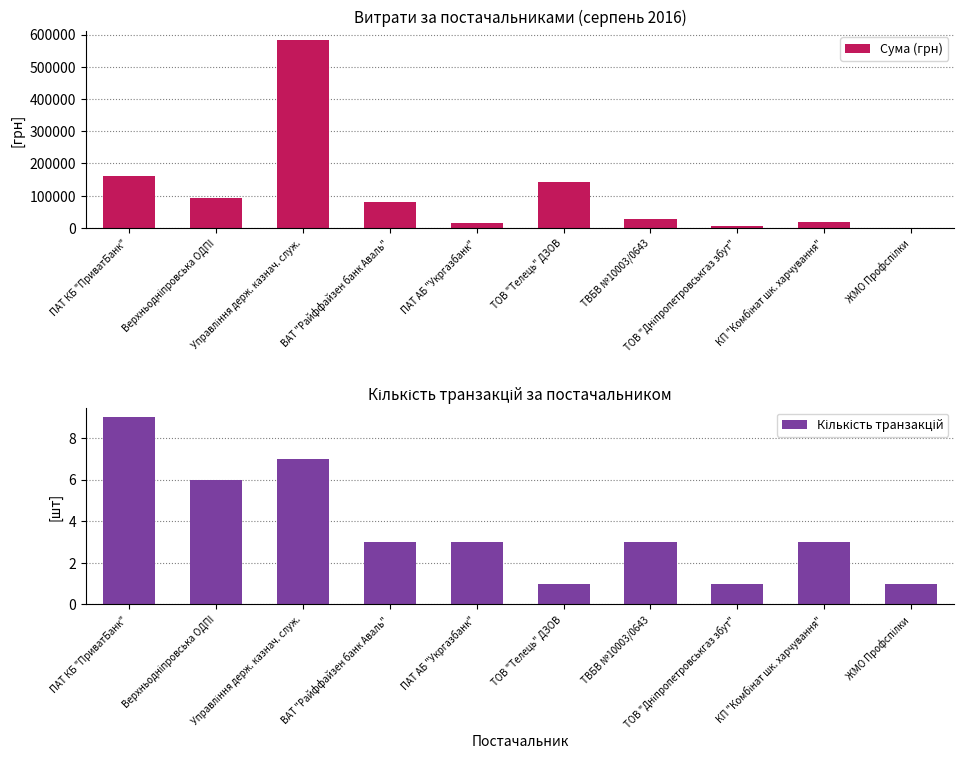

True or false: Кількість транзакцій has a value of 0.3 at ЖМО Профспiлки.

False